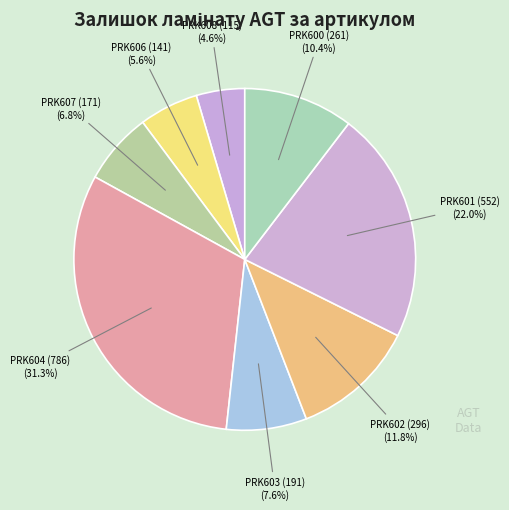

How many slices are in this pie chart?

8